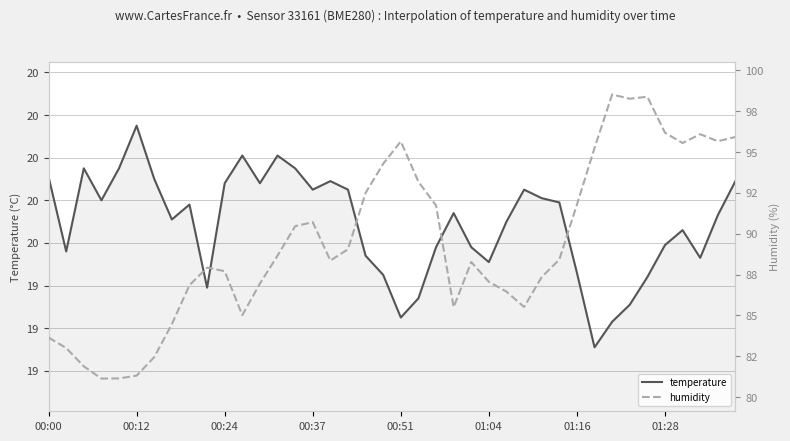

How many interior local peaks does the humidity series have?

7